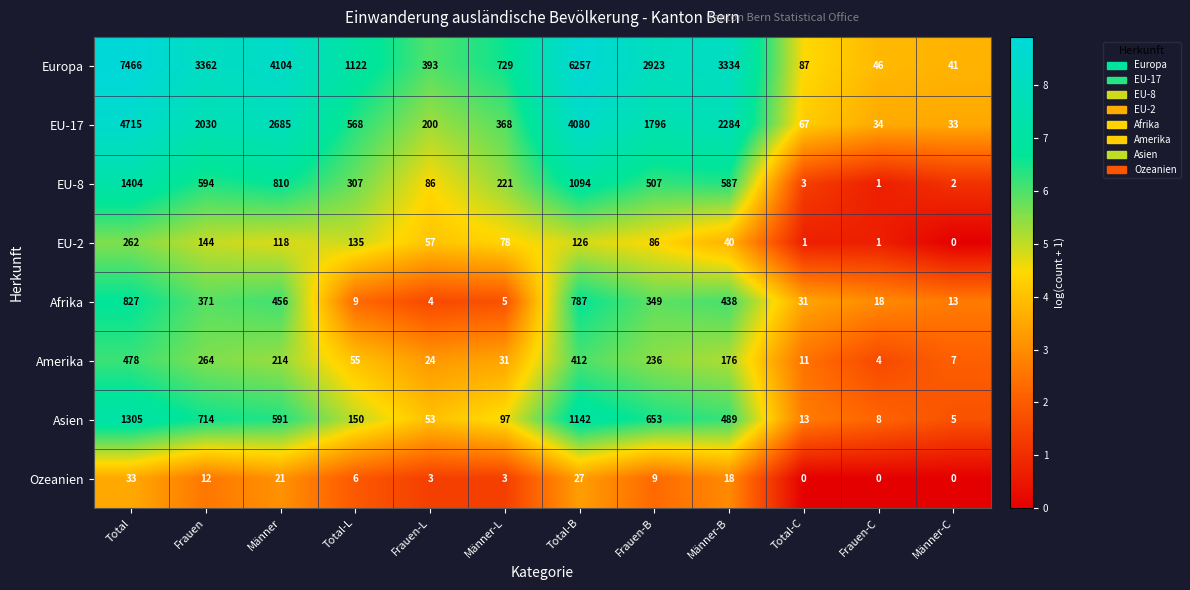

What is the difference between the maximum and minimum values in the Europa series?

7425